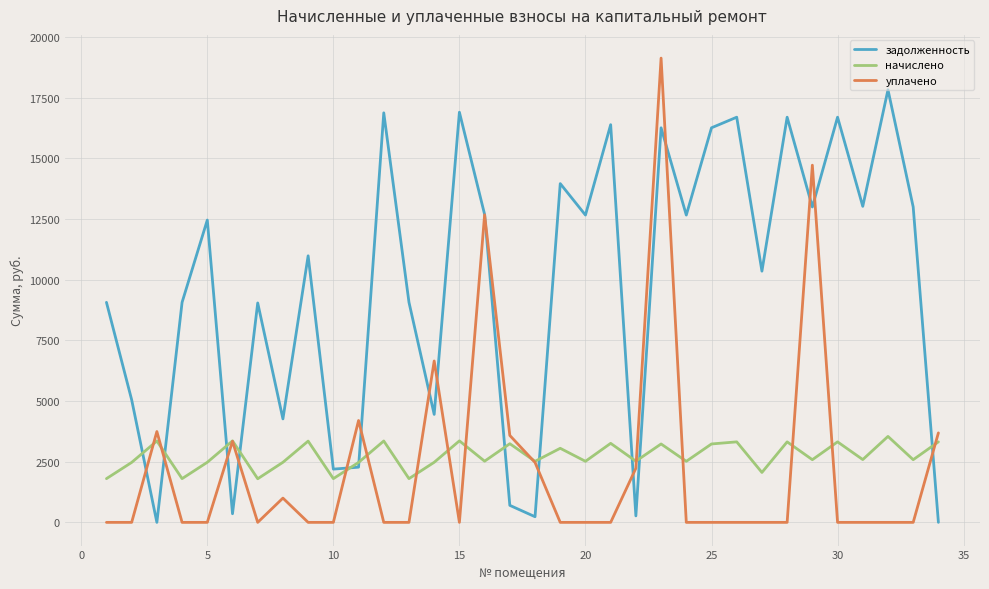

What is the maximum value shown in the chart?

19126.7